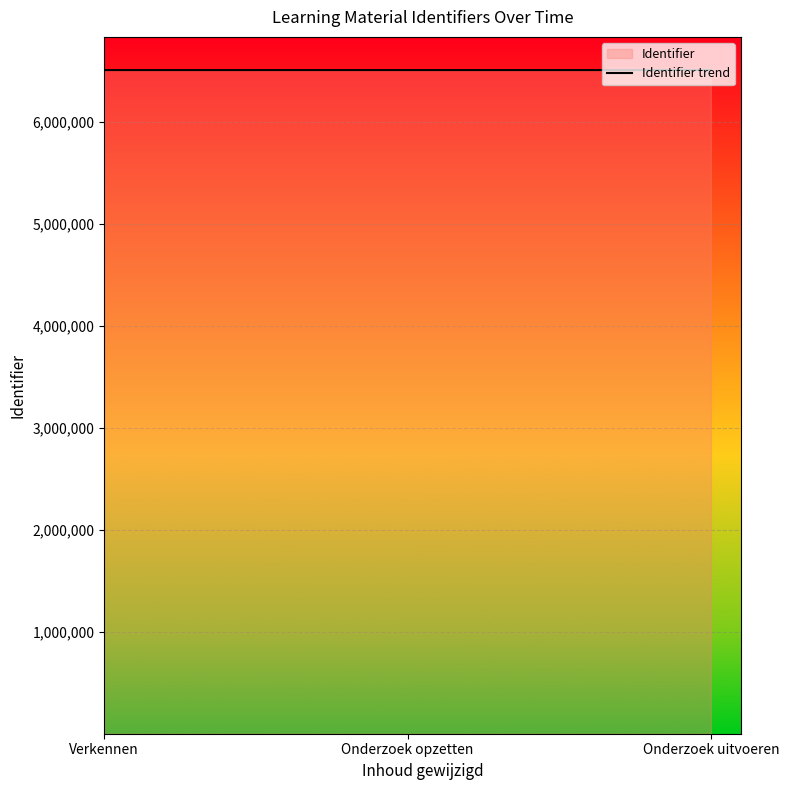

Is it true that the value at Onderzoek opzetten is 6504255?

True